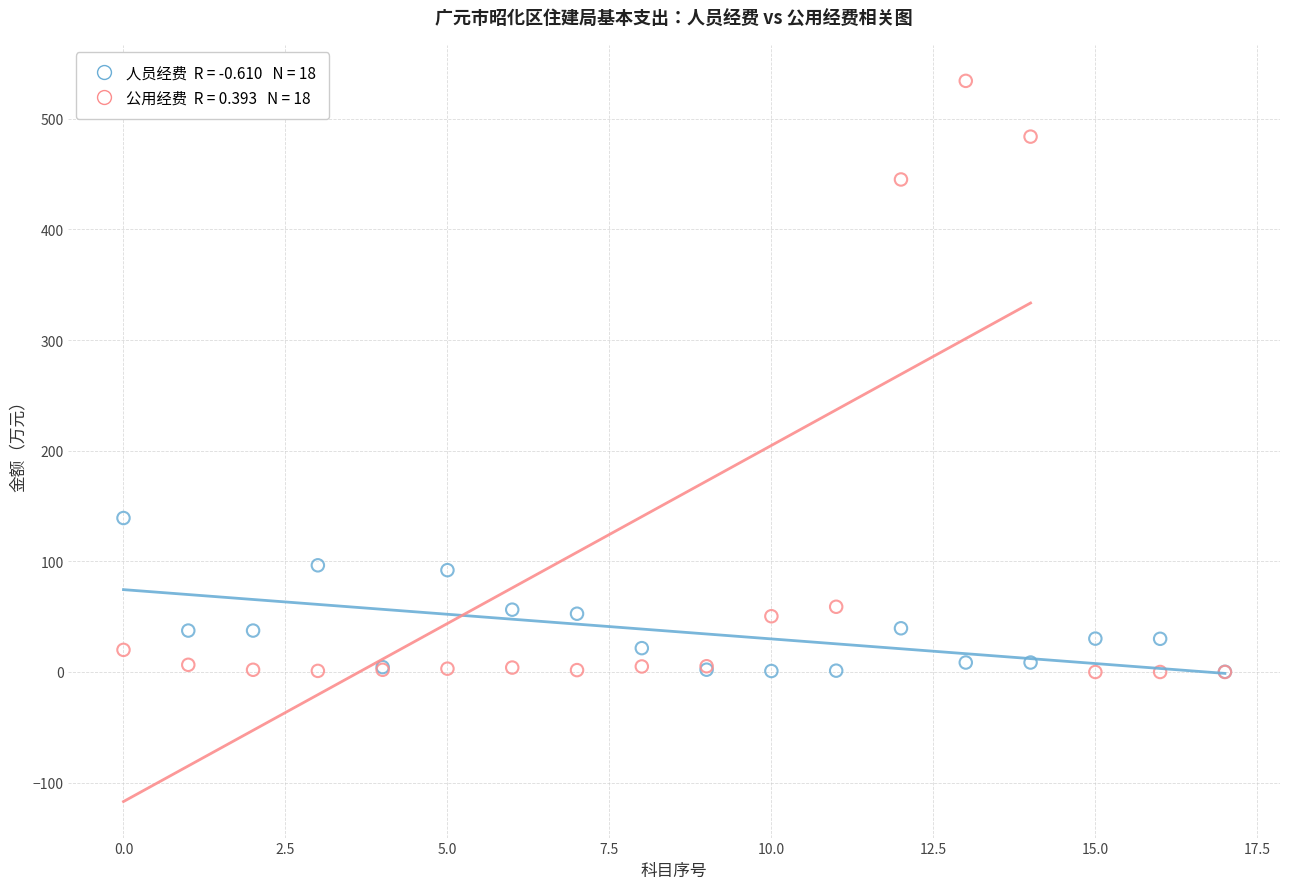

Across all series, what Y value is closest to 267?

139.2